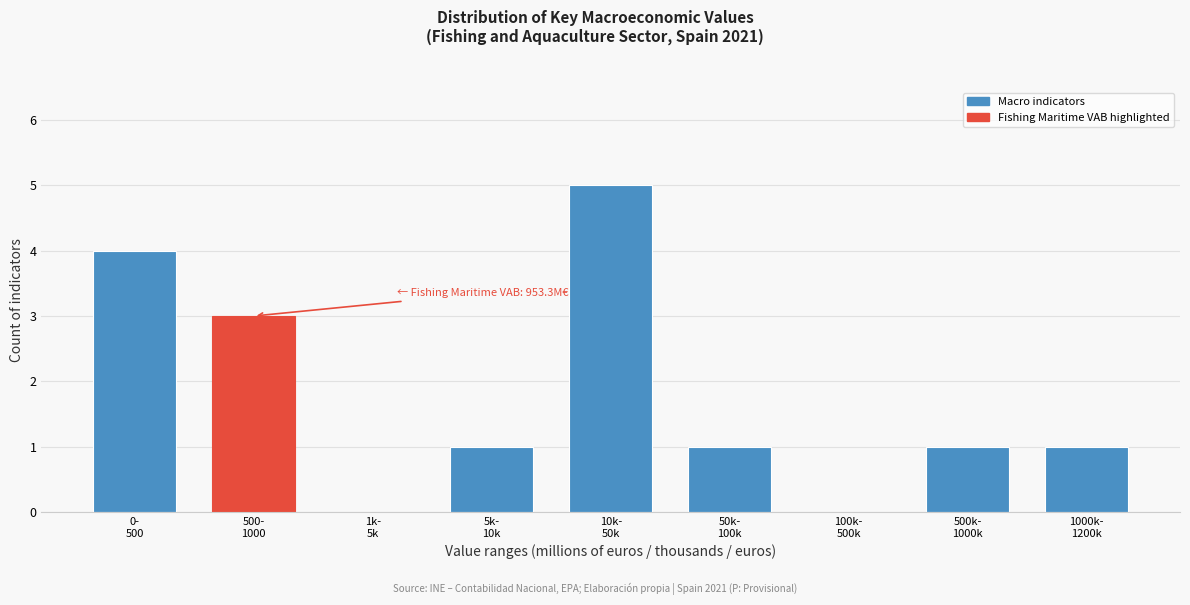

What is the sum of all values?

16